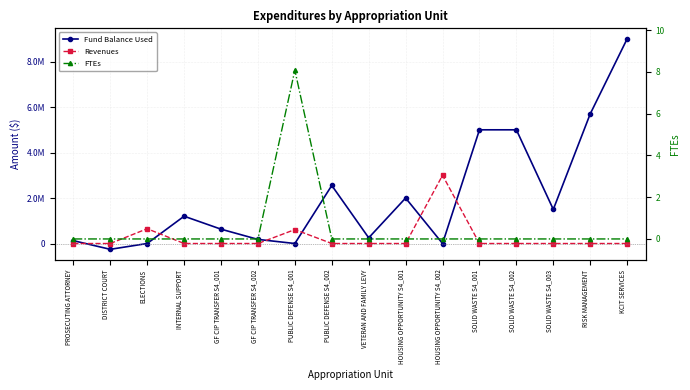

What is the difference between the maximum and minimum values in the FTEs series?

8.1